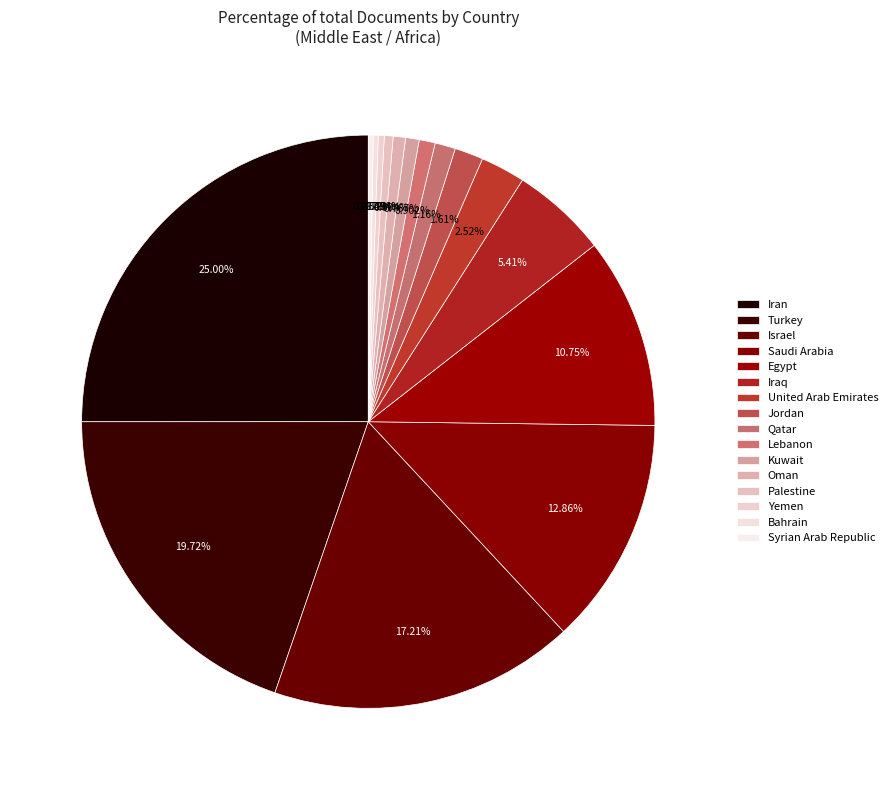

How many slices are in this pie chart?

16